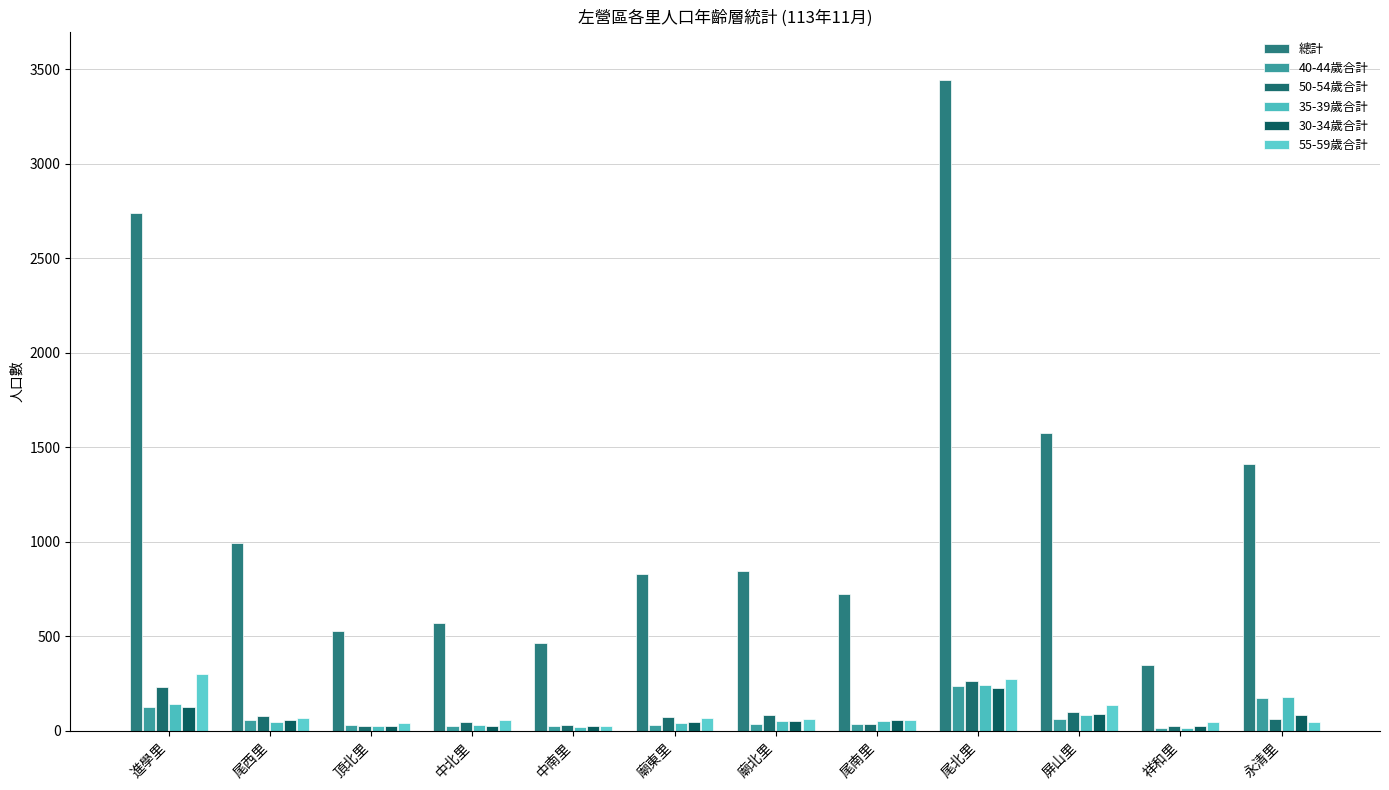

What is the label of the 5th bar from the left?

中南里